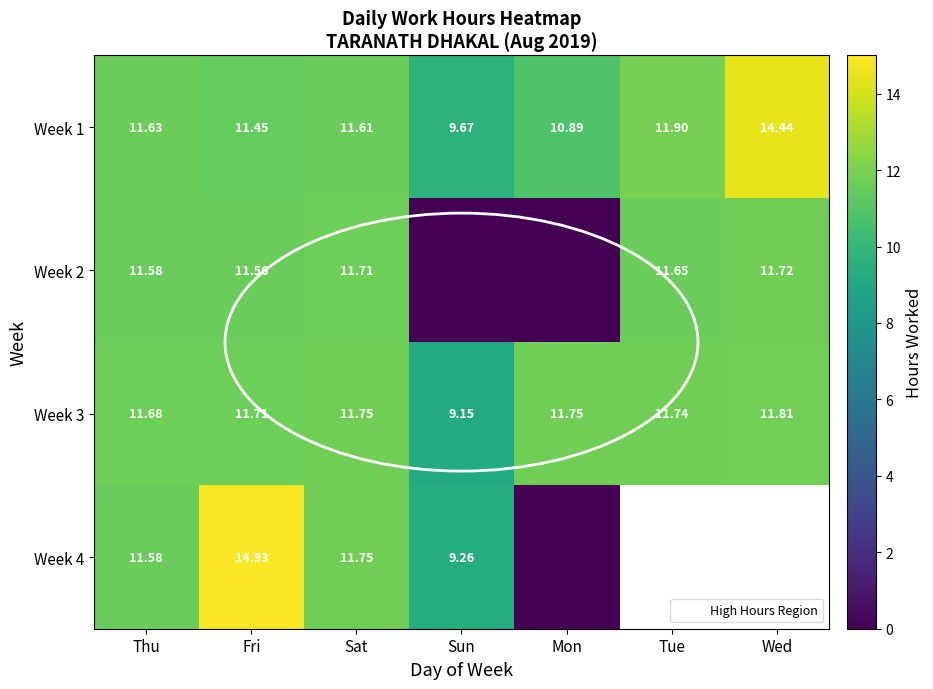

What is the average value of the Week 3 series?

11.4